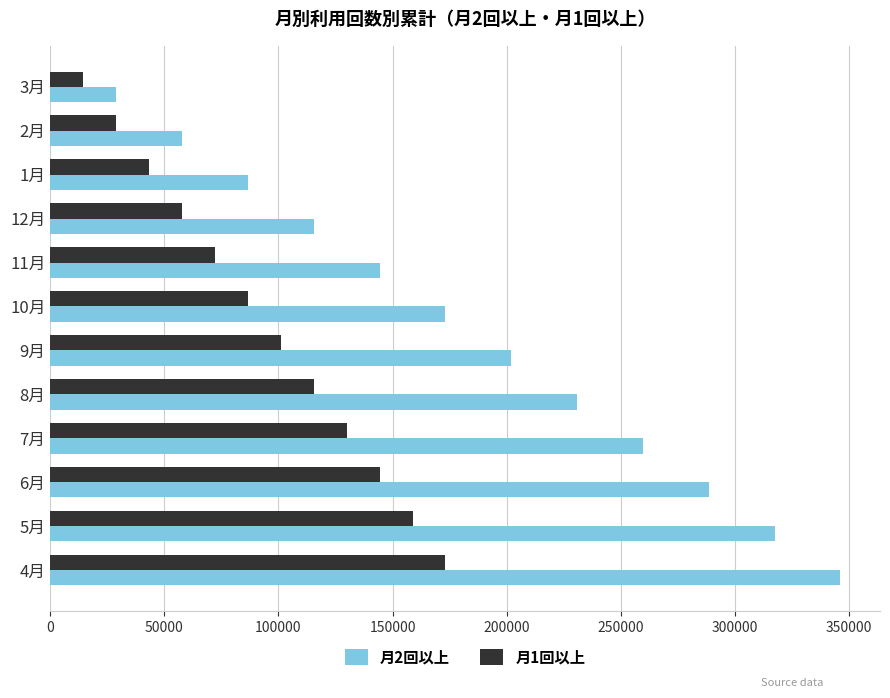

What are all the series names shown in the legend?

月2回以上, 月1回以上